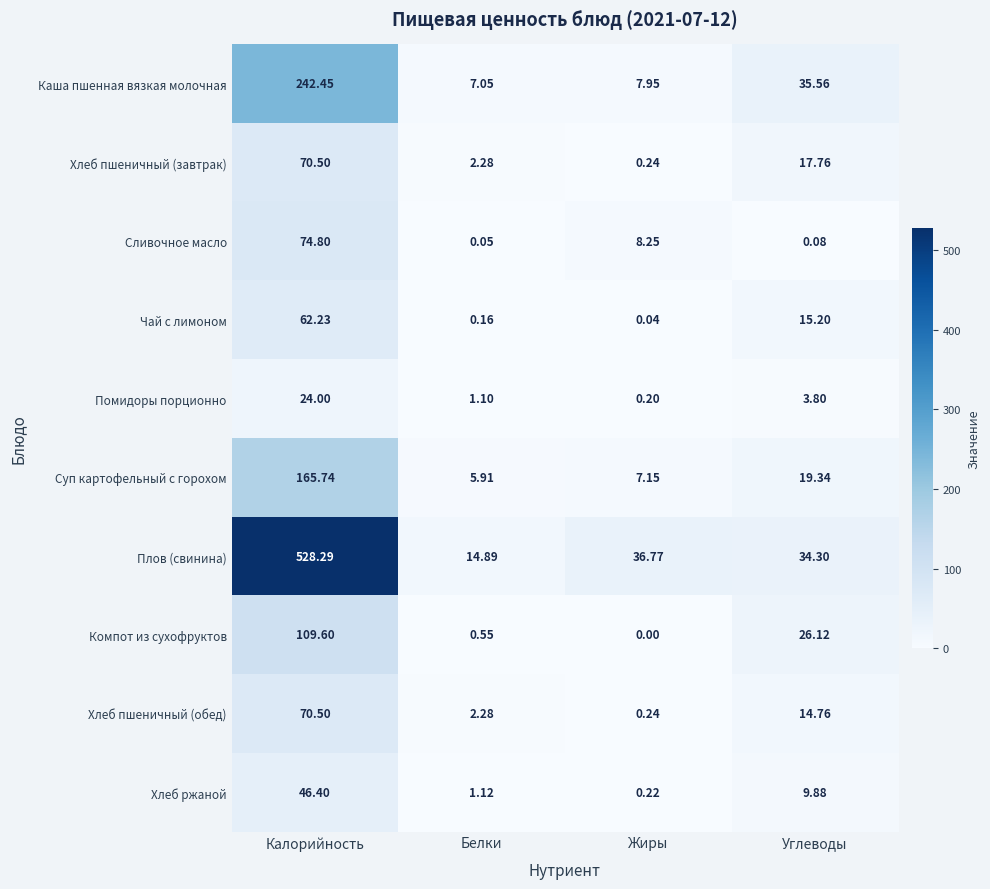

At which category is the sum across all series the highest?

Калорийность